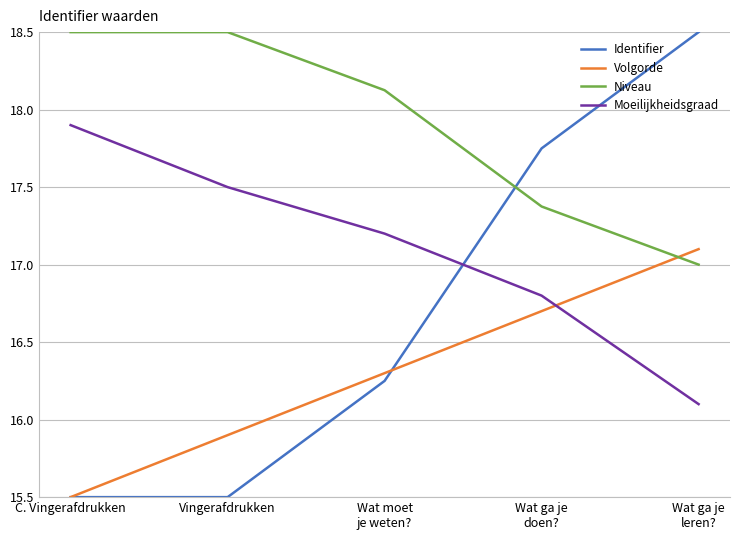

What is the difference between the Volgorde values at Wat moet
je weten? and Wat ga je
doen??

0.4